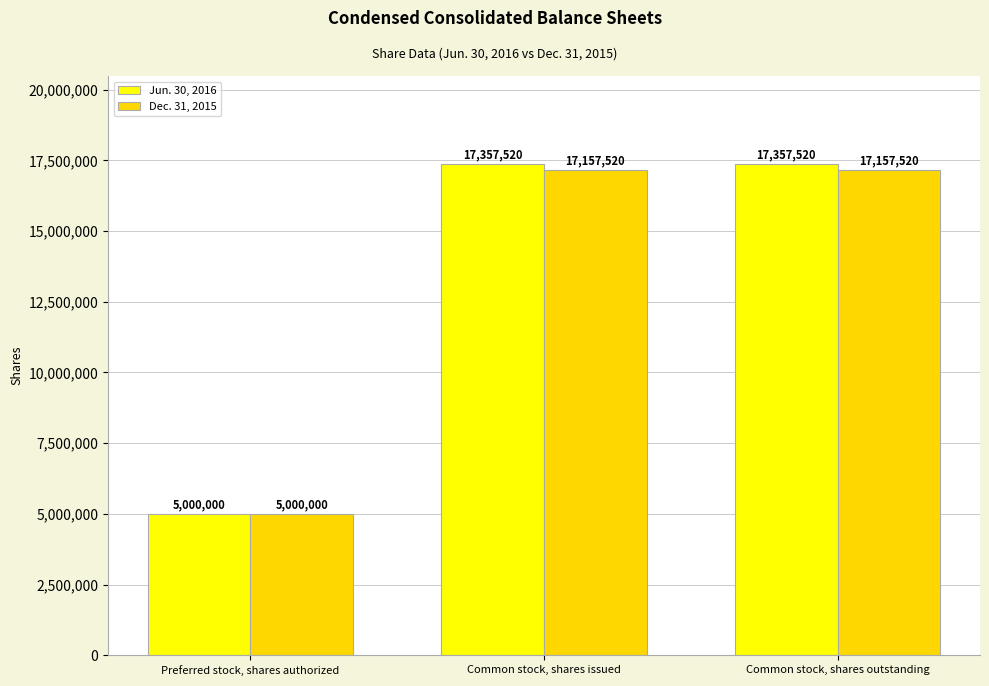

What is the greatest value displayed?

17357520